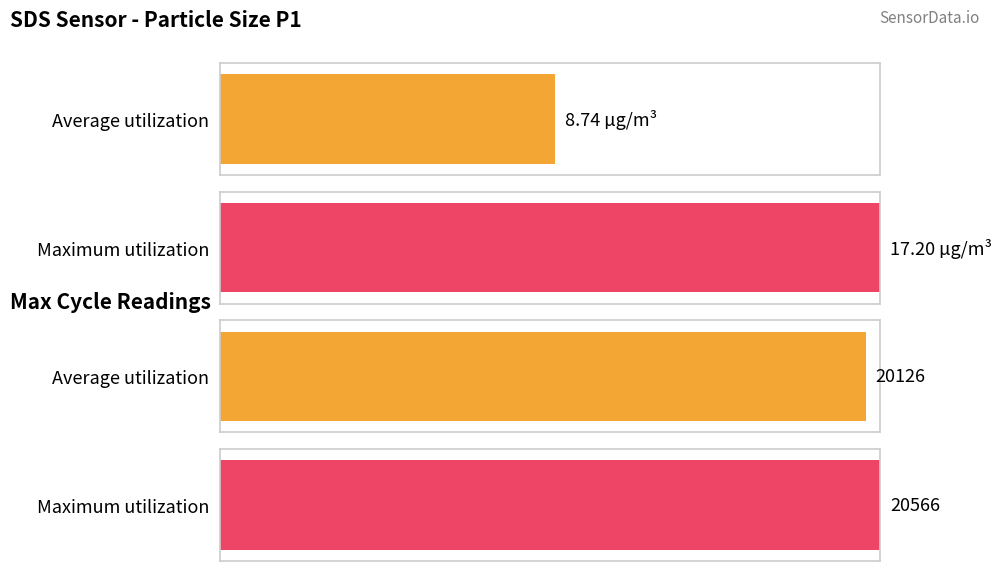

The value of Max_cycle at 00:13 is 29203.0. True or false?

False